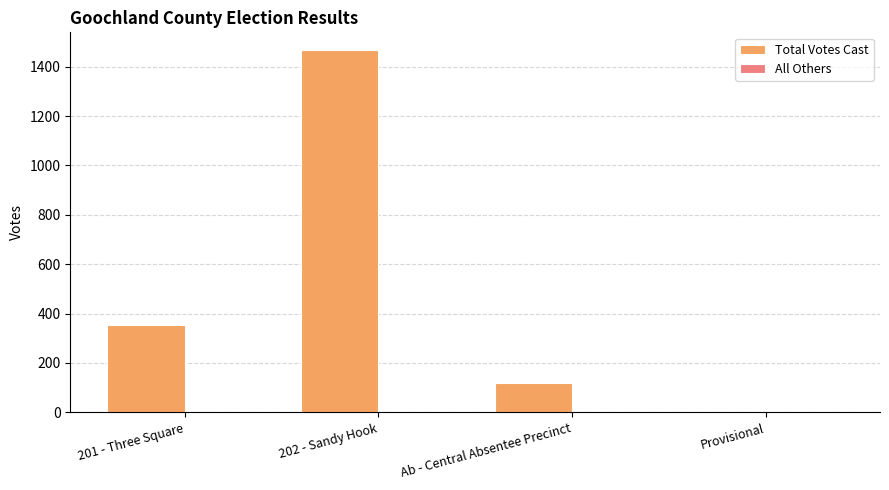

What is the difference between the Total Votes Cast values at Provisional and Ab - Central Absentee Precinct?

119